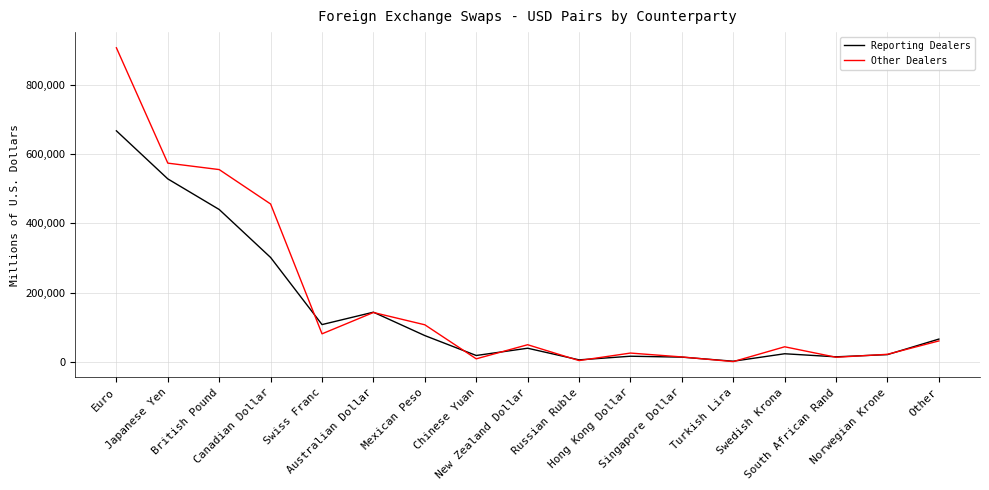

Is this an area chart (filled region under the line)?

No